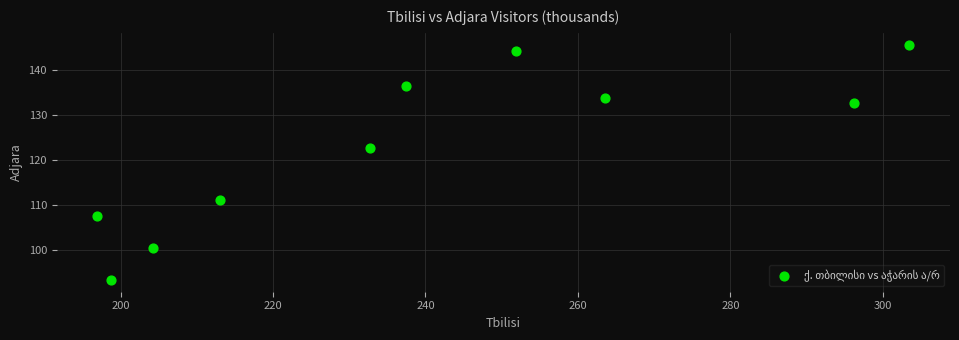

What Y value in the scatter plot is closest to 119?

122.6